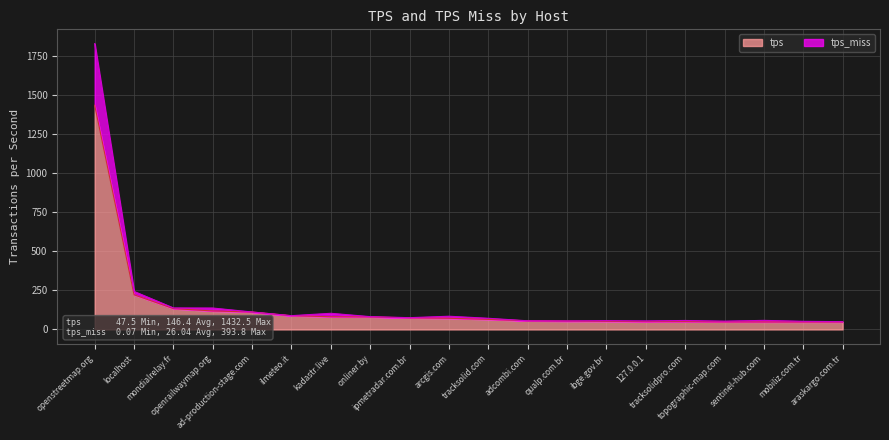

What is the maximum value for tps_miss?

1826.4